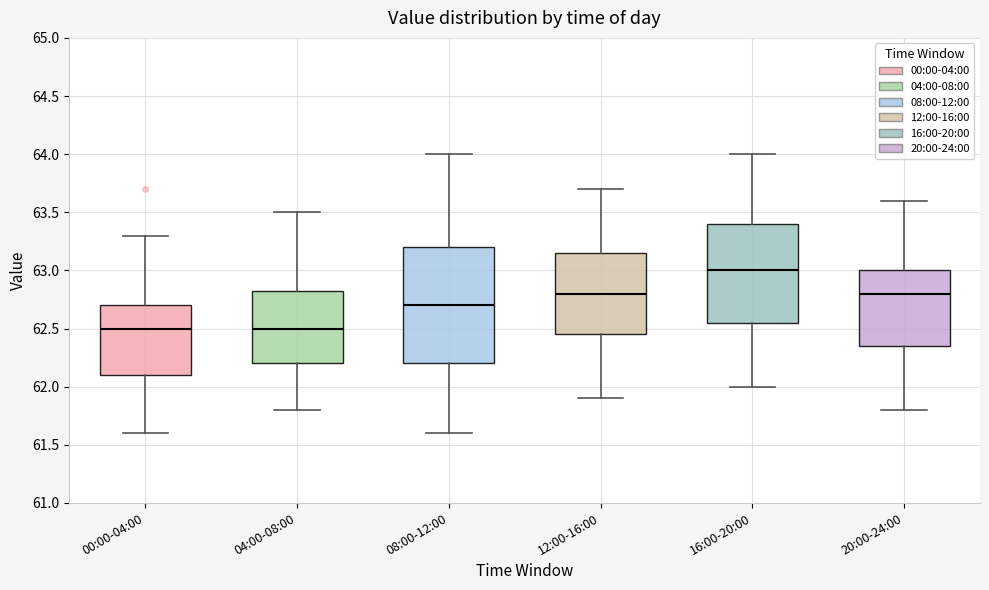

Where does the median line of the box for 12:00-16:00 sit on the y-axis? The values are not printed on the chart, so give them approximately, as read against the axis.

62.80